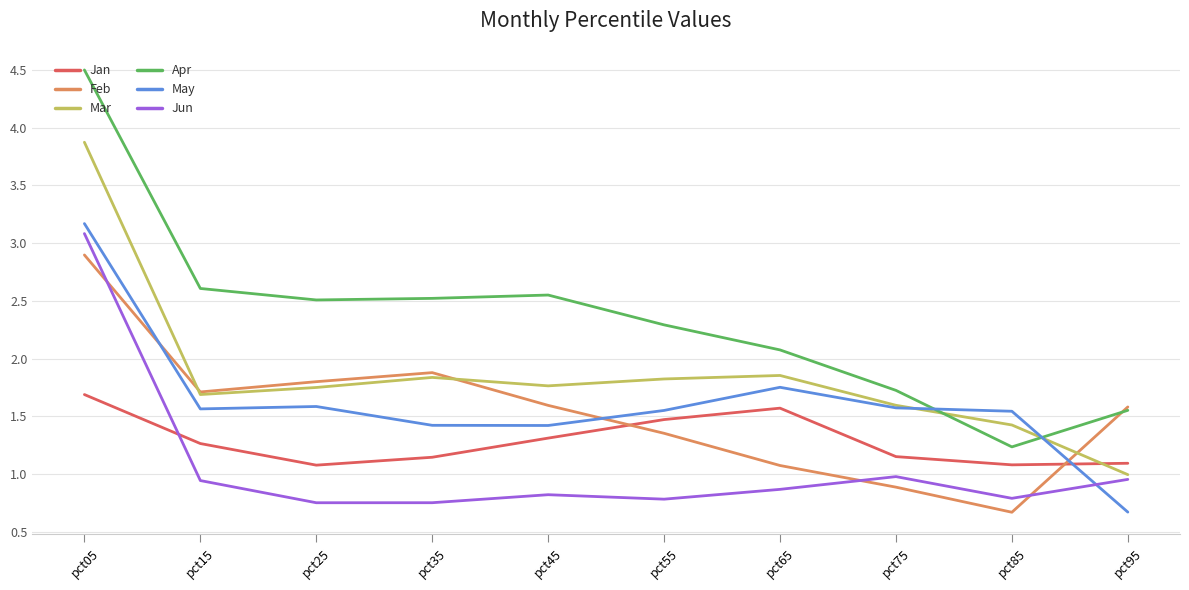

The value of Jun at pct85 is 0.3. True or false?

False